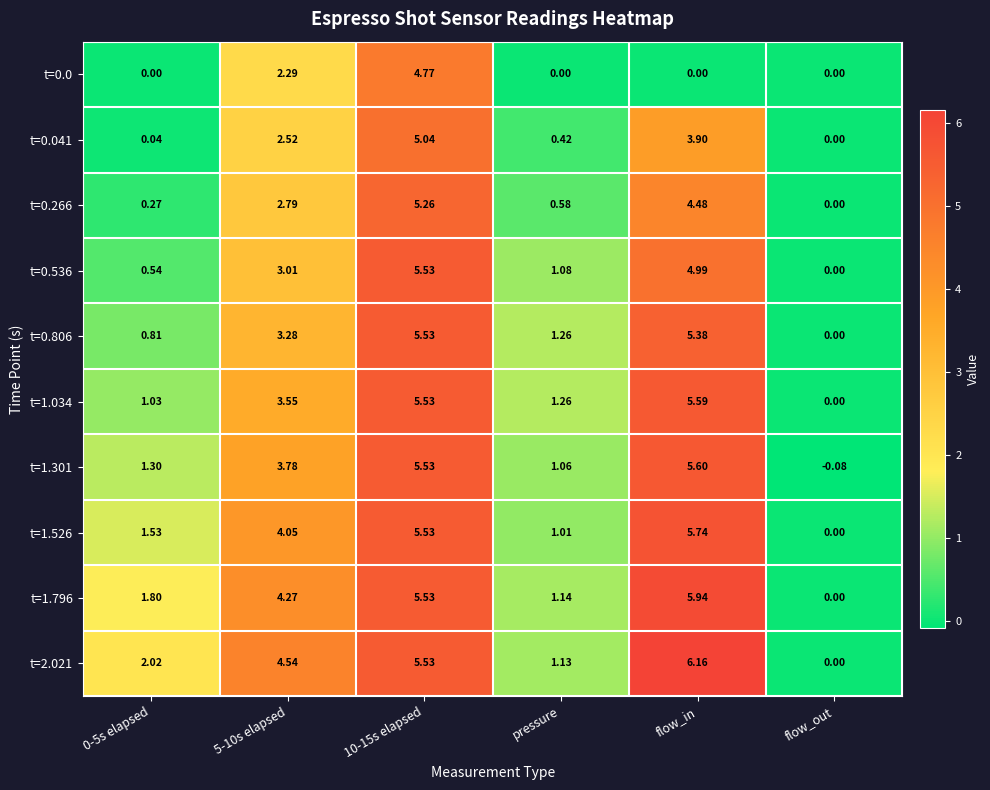

Is the value of t=1.301 at 0-5s elapsed greater than the value of t=0.806 at flow_out?

Yes